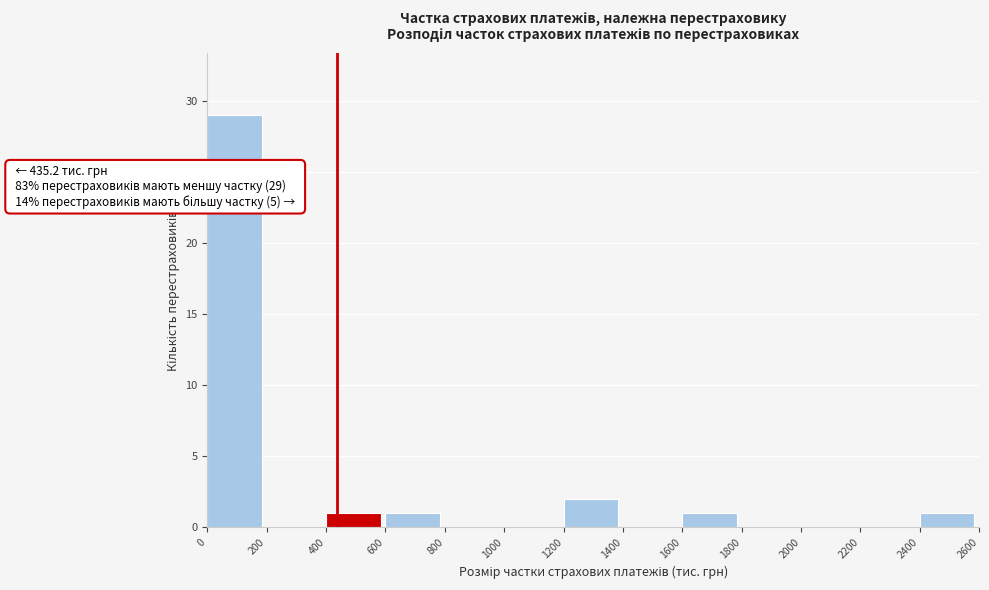

Over which range of the x-axis is the bar tallest?

0 to 200